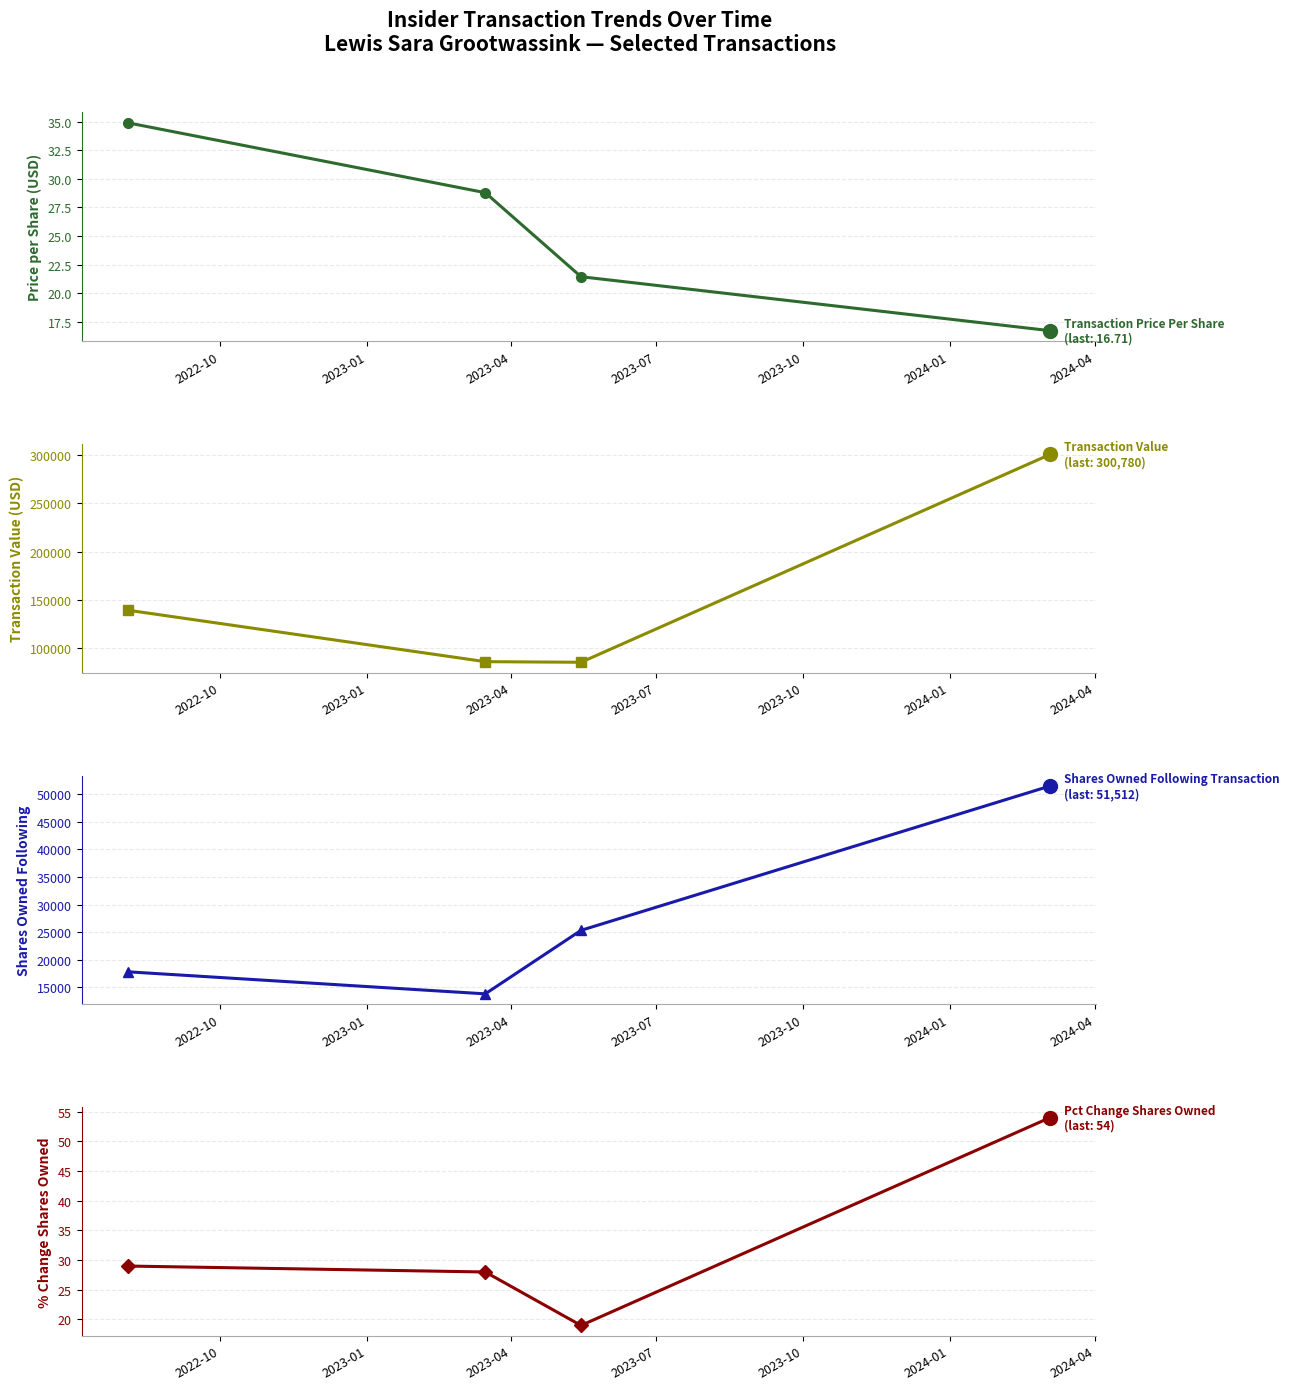

True or false: Pct Change Shares Owned has a value of 28.0 at 2023-01.

True